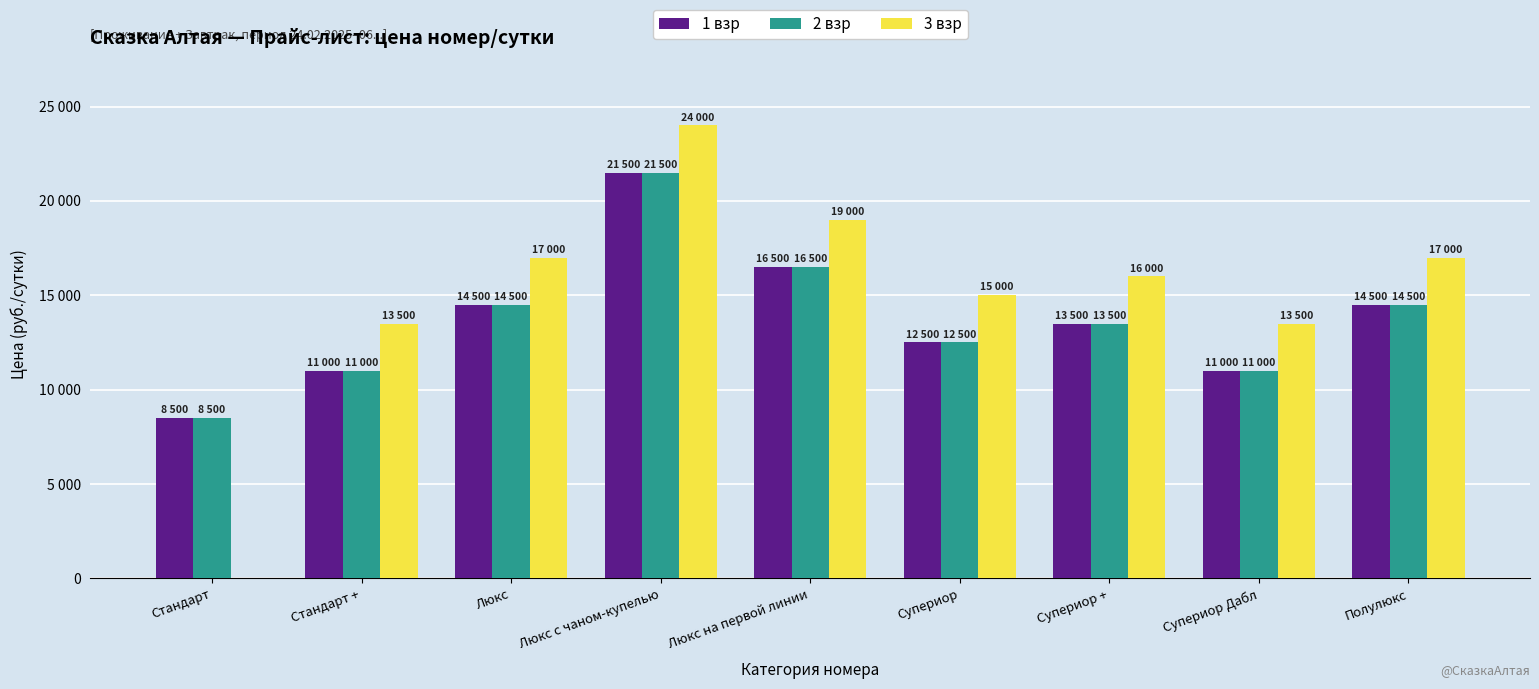

Does the chart contain stacked bars?

No